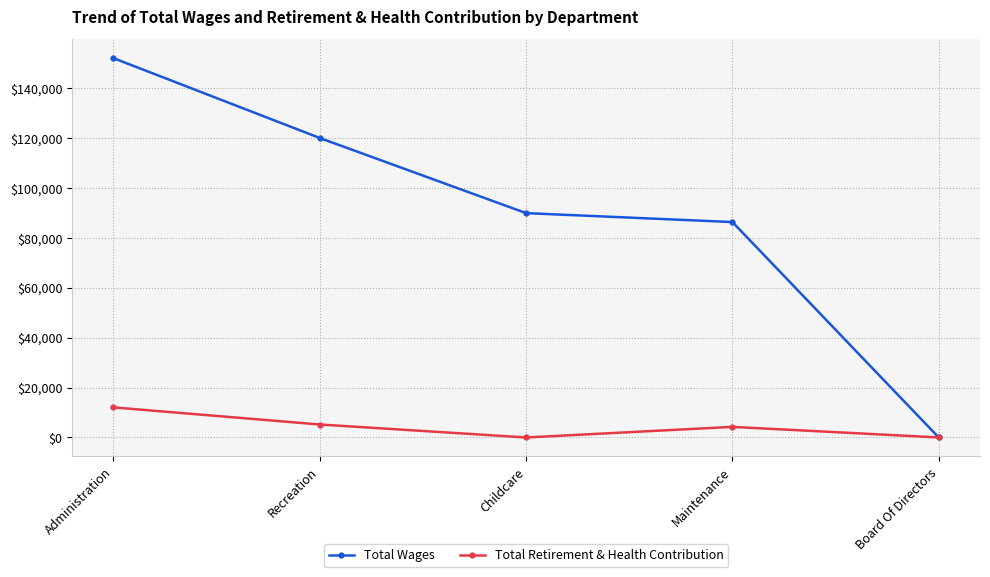

In Total Retirement & Health Contribution, how many points are lower than both neighbors (excluding endpoints)?

1